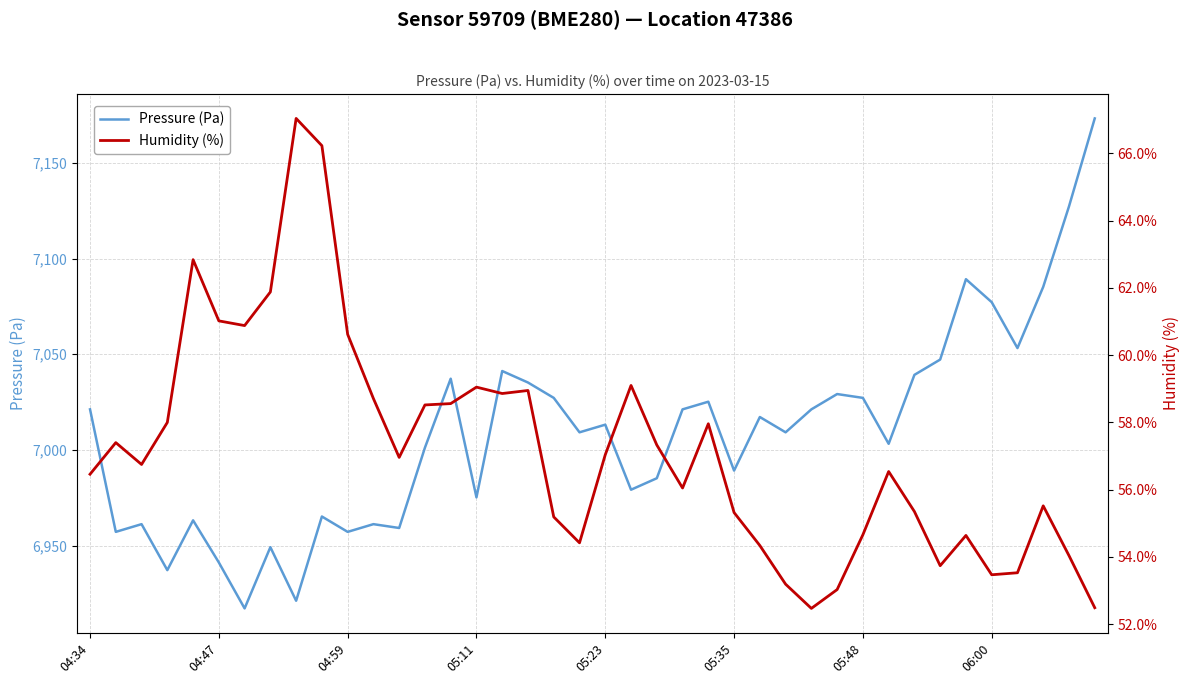

How many interior local peaks does the Humidity (%) series have?

10